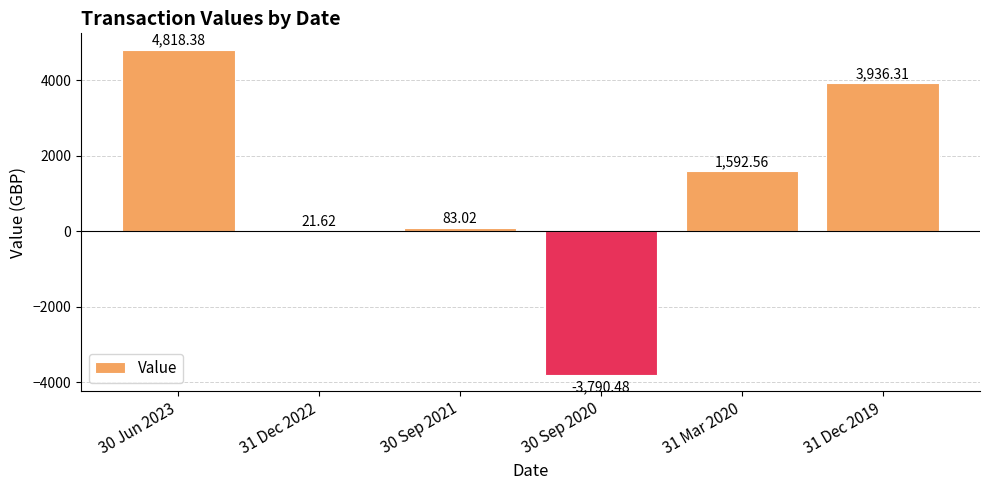

What is the sum of all values?

6661.4